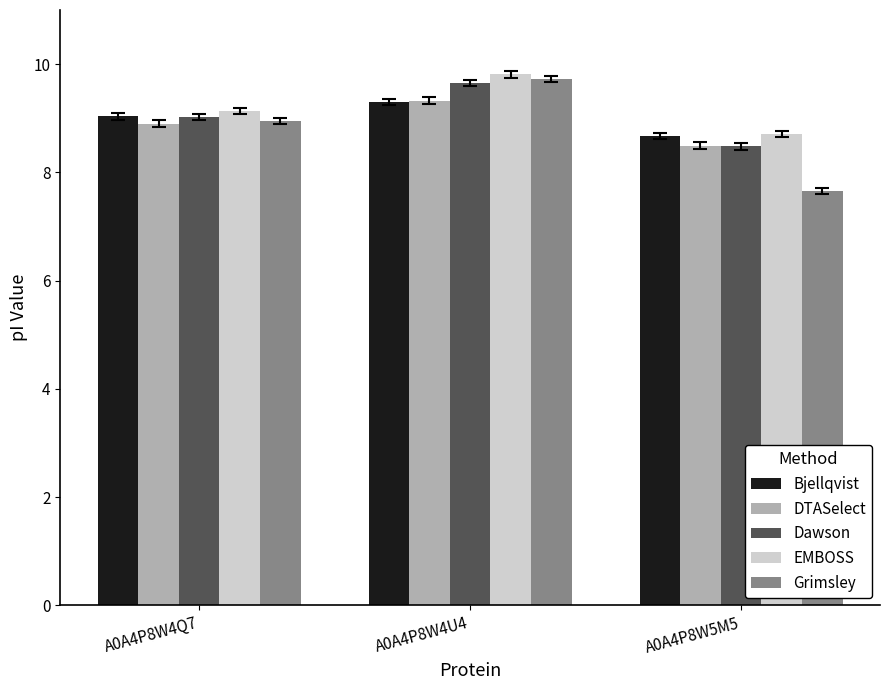

What are all the series names shown in the legend?

Bjellqvist, DTASelect, Dawson, EMBOSS, Grimsley